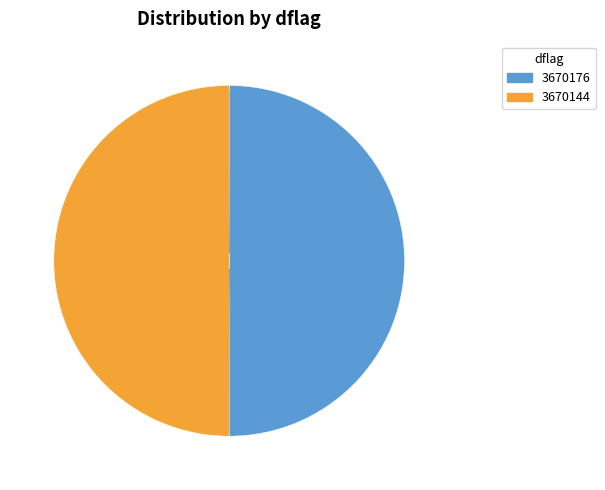

The 3670144 slice represents 50% of the pie. True or false?

True